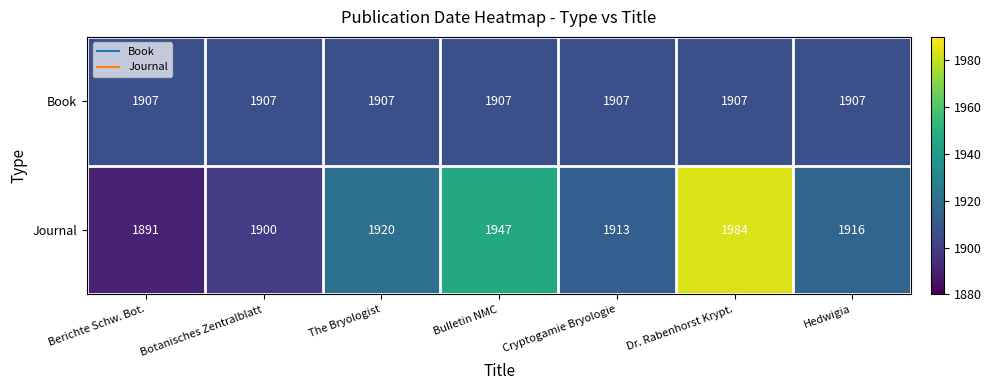

At Botanisches Zentralblatt, list the series in order from largest to smallest.

Book, Journal